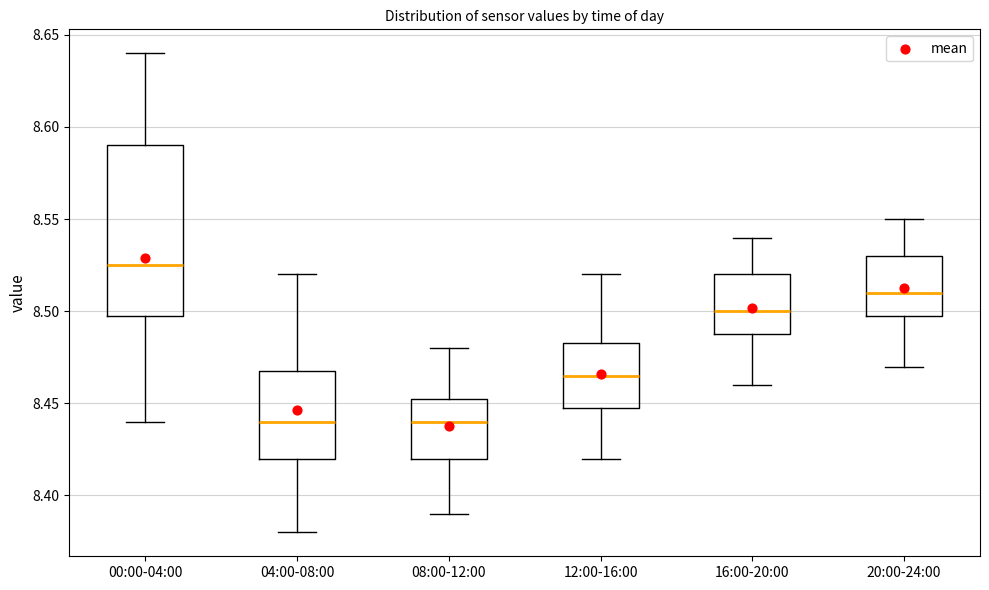

Reading left to right, read every box against the y-axis: the position of its median line, the range the box covers, and the ends of its whiskers. The values are not printed on the chart, so give them approximately, as read against the axis.

00:00-04:00: median 8.525, box 8.500 to 8.590, whiskers 8.440 to 8.640
04:00-08:00: median 8.440, box 8.420 to 8.470, whiskers 8.380 to 8.520
08:00-12:00: median 8.440, box 8.420 to 8.455, whiskers 8.390 to 8.480
12:00-16:00: median 8.465, box 8.450 to 8.485, whiskers 8.420 to 8.520
16:00-20:00: median 8.500, box 8.490 to 8.520, whiskers 8.460 to 8.540
20:00-24:00: median 8.510, box 8.500 to 8.530, whiskers 8.470 to 8.550